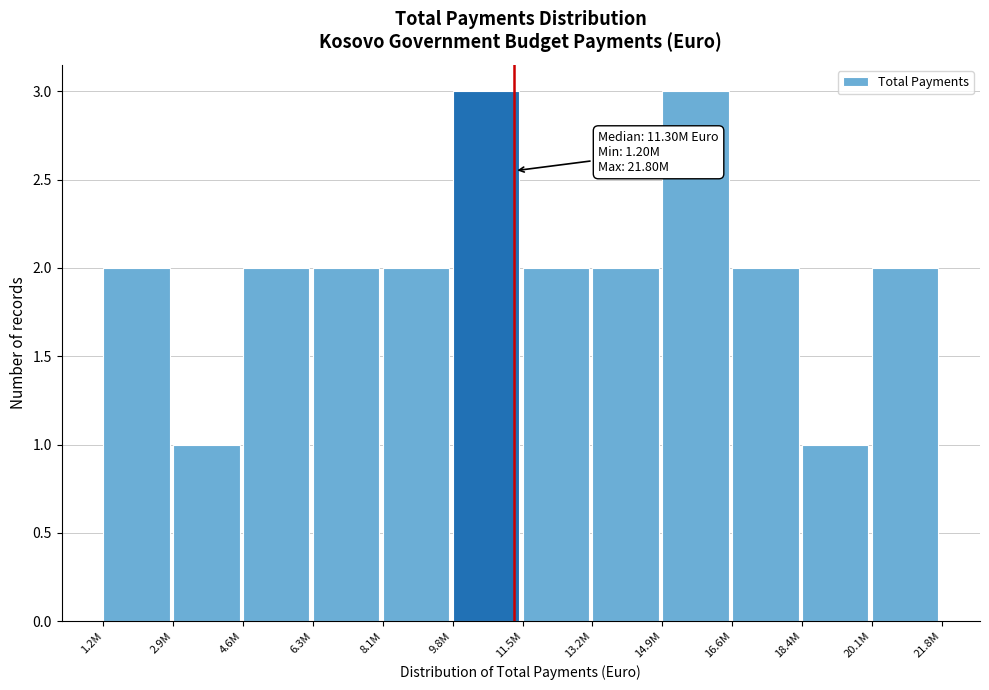

Reading left to right, list all the values displayed in this chart.

1.2M=2	2.9M=1	4.6M=2	6.3M=2	8.1M=2	9.8M=3	11.5M=2	13.2M=2	14.9M=3	16.6M=2	18.4M=1	20.1M=2